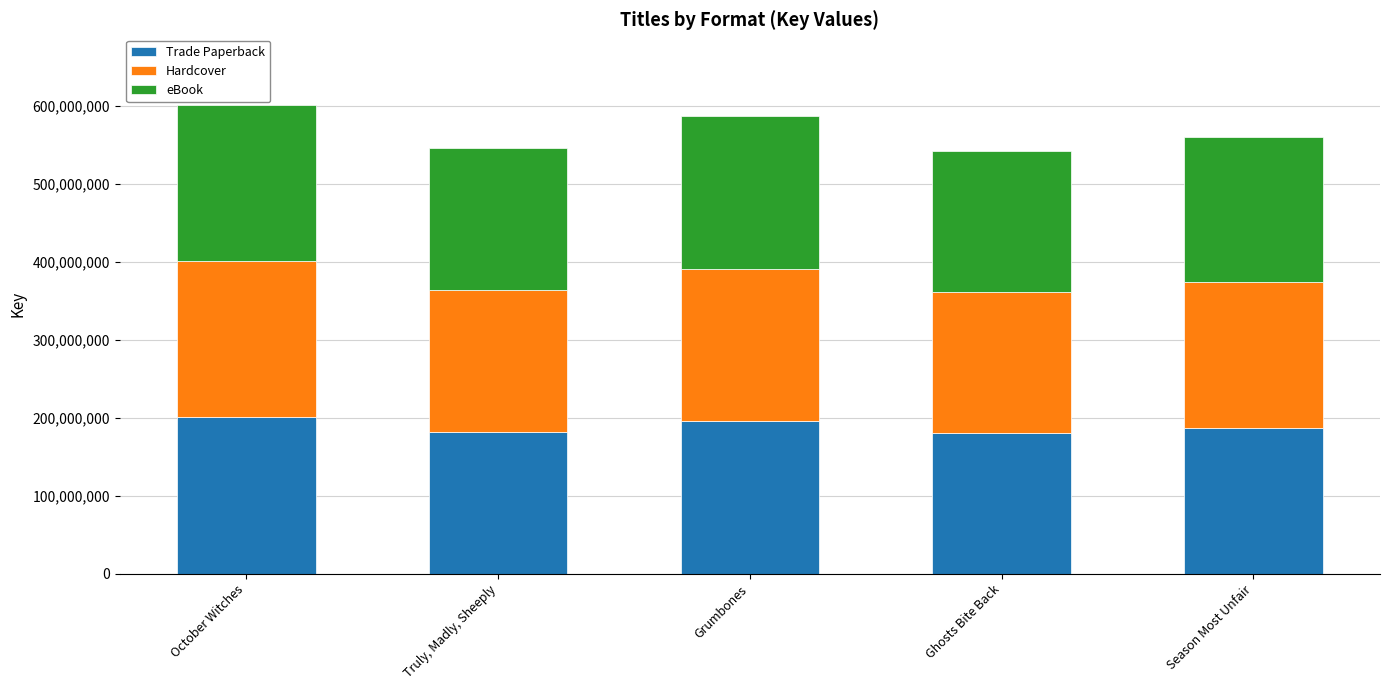

Rank the categories by Trade Paperback value from highest to lowest.

October Witches, Grumbones, Season Most Unfair, Truly, Madly, Sheeply, Ghosts Bite Back